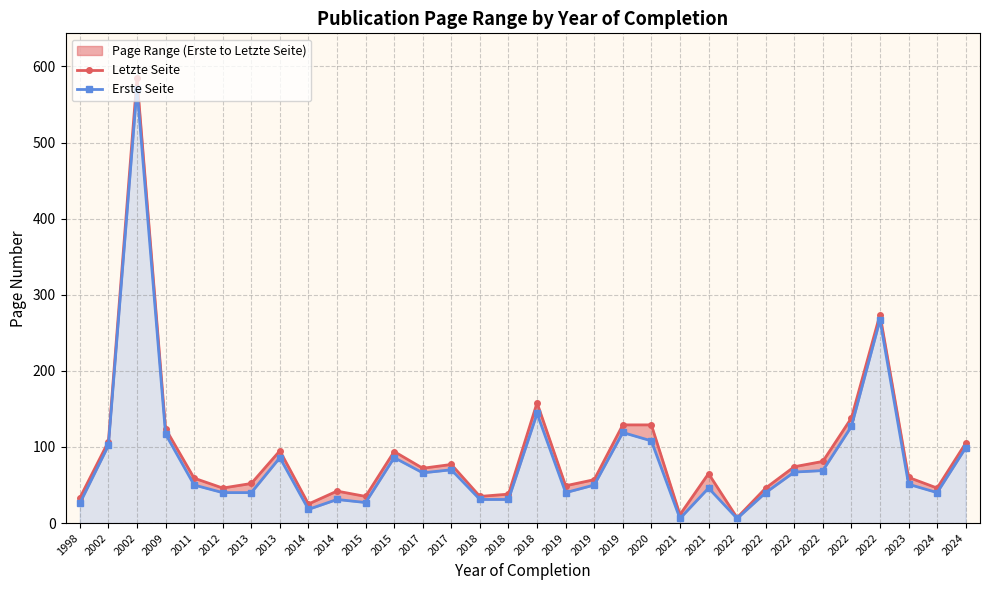

What is the value of the Letzte Seite point at the 27th from the left?

7